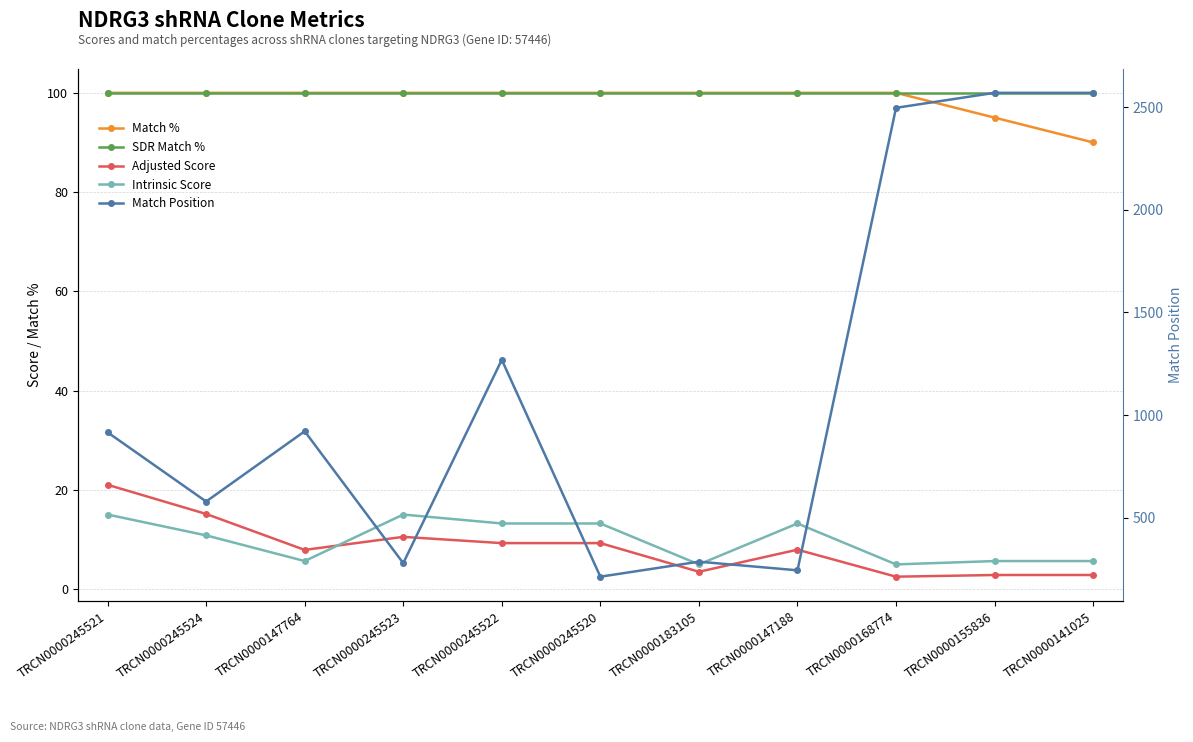

At which category does Match Position reach its first local valley?

TRCN0000245524